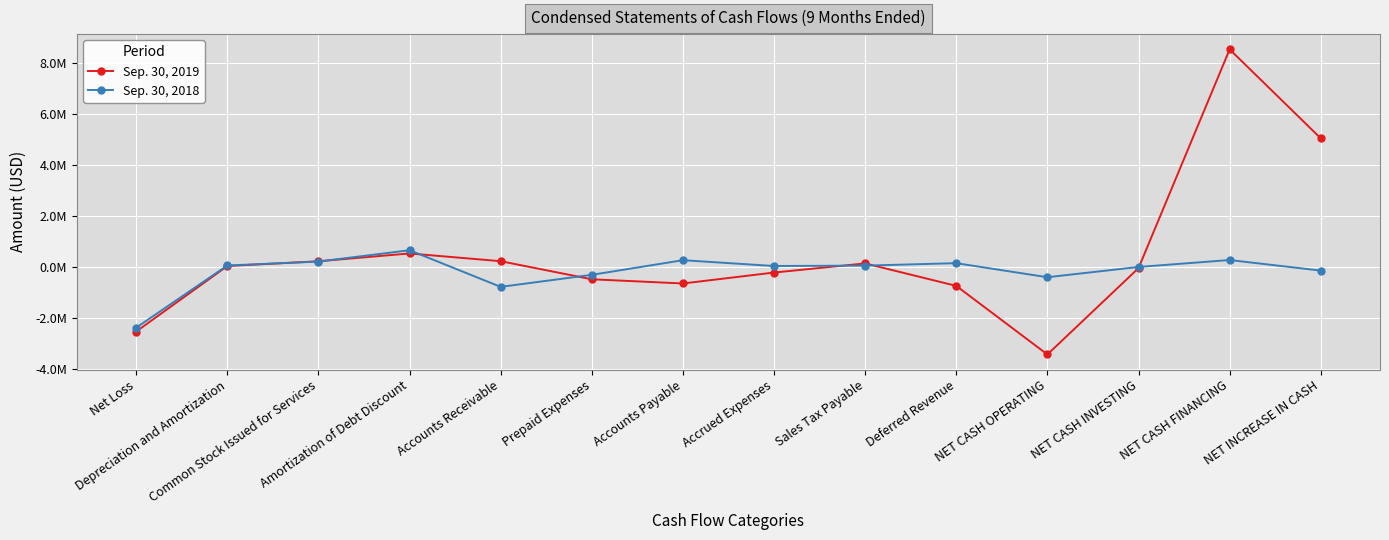

How many intersections are there between Sep. 30, 2018 and Sep. 30, 2019?

7